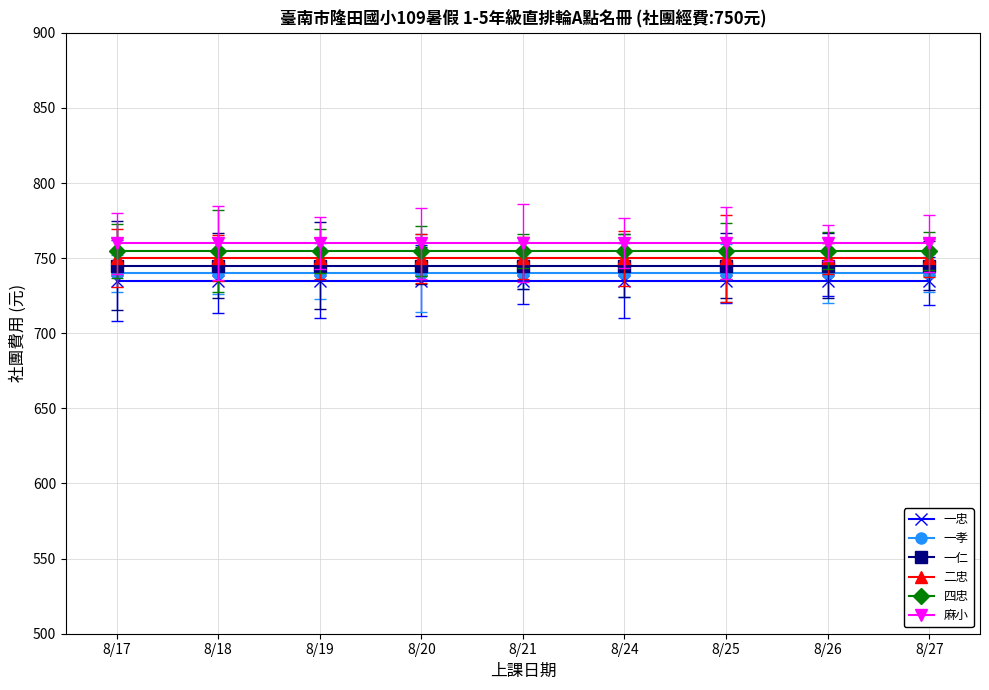

What is the maximum value for 一仁?

745